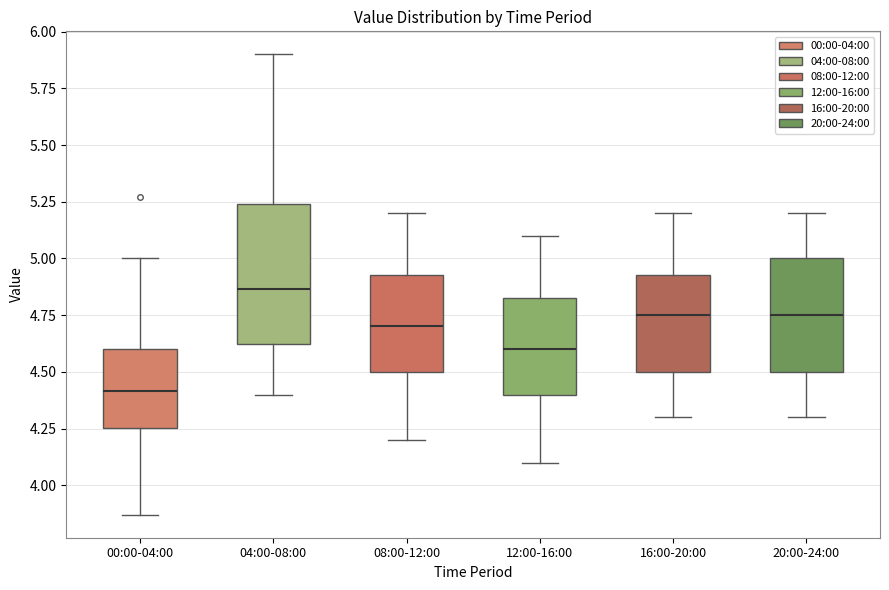

Reading left to right, transcribe this box plot: for each box, give where its median line is, the range the box spans, and where its two whiskers end, as read against the y-axis. The values are not printed on the chart, so give them approximately, as read against the axis.

00:00-04:00: median 4.40, box 4.25 to 4.60, whiskers 3.85 to 5.00
04:00-08:00: median 4.85, box 4.60 to 5.25, whiskers 4.40 to 5.90
08:00-12:00: median 4.70, box 4.50 to 4.95, whiskers 4.20 to 5.20
12:00-16:00: median 4.60, box 4.40 to 4.85, whiskers 4.10 to 5.10
16:00-20:00: median 4.75, box 4.50 to 4.95, whiskers 4.30 to 5.20
20:00-24:00: median 4.75, box 4.50 to 5.00, whiskers 4.30 to 5.20